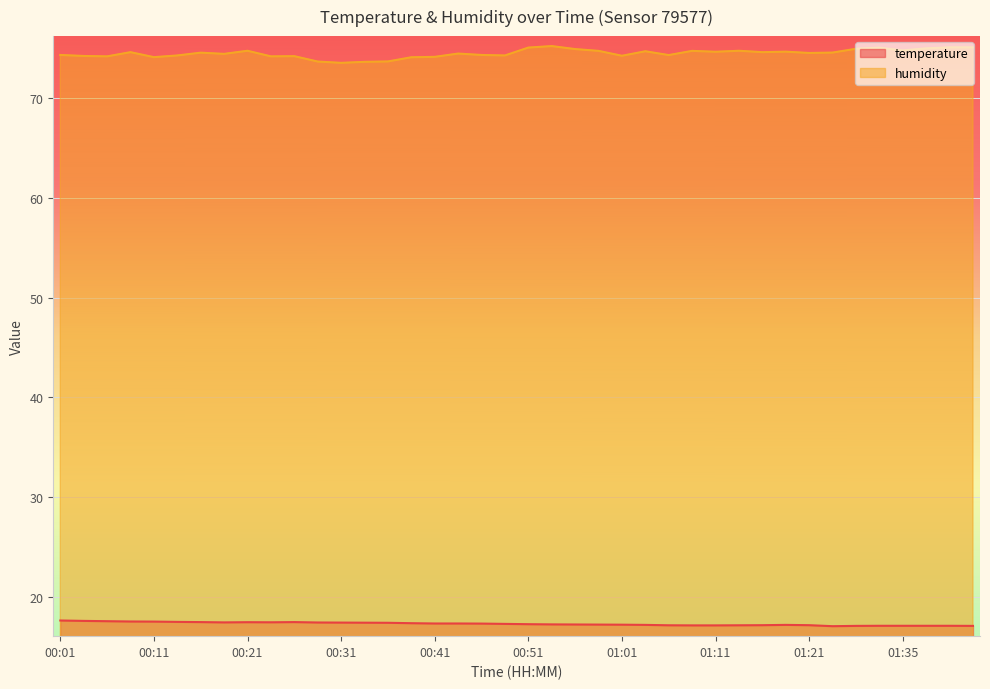

Reading left to right, what are all the values shown in this chart?

temperature: 17.6	17.6	17.6	17.6	17.5	17.5	17.5	17.5	17.5	17.5	17.5	17.4	17.4	17.4	17.4	17.4	17.4	17.4	17.3	17.3	17.3	17.3	17.2	17.2	17.2	17.2	17.2	17.2	17.2	17.2	17.2	17.2	17.2	17.1	17.1	17.1	17.1	17.1	17.1	17.1
humidity: 74.3	74.2	74.2	74.6	74.1	74.3	74.6	74.4	74.8	74.2	74.2	73.7	73.5	73.6	73.7	74.1	74.1	74.5	74.3	74.3	75.1	75.2	74.9	74.7	74.2	74.7	74.3	74.7	74.7	74.8	74.6	74.7	74.5	74.6	75.0	75.1	74.8	75.0	75.1	75.1